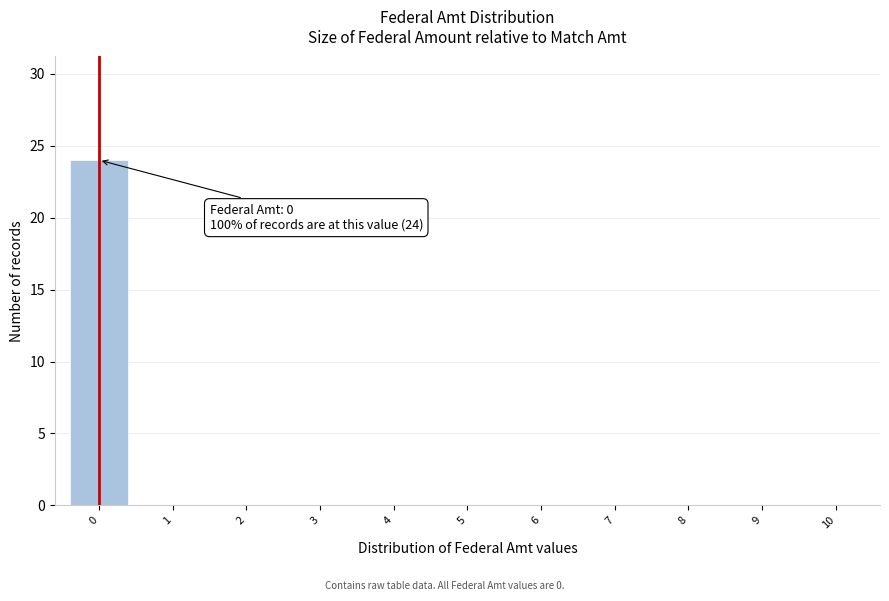

Reading left to right, what are all the values shown in this chart?

0=24	1=0	2=0	3=0	4=0	5=0	6=0	7=0	8=0	9=0	10=0